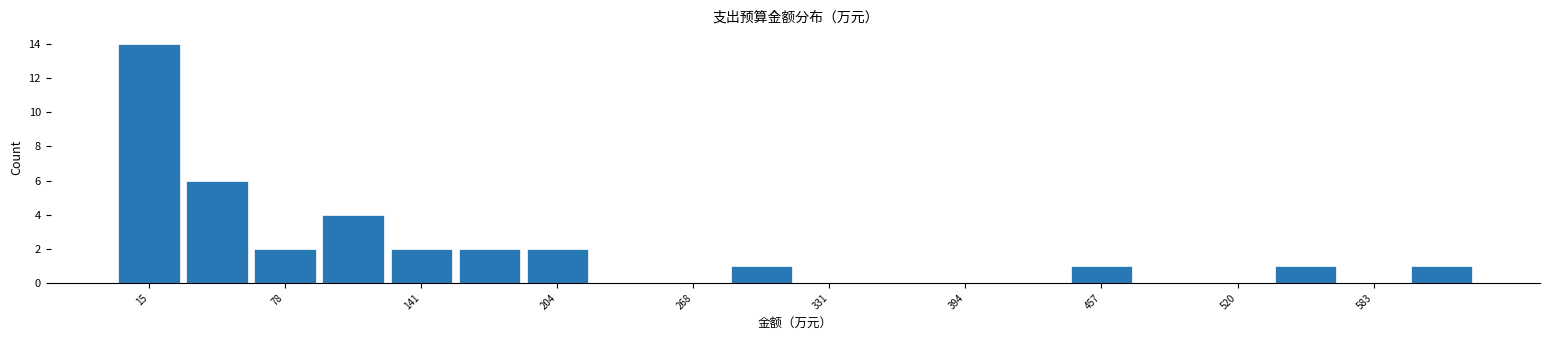

Around what value on the x-axis is the tallest bar? Give the approximate position of its centre, as read against the axis.

20